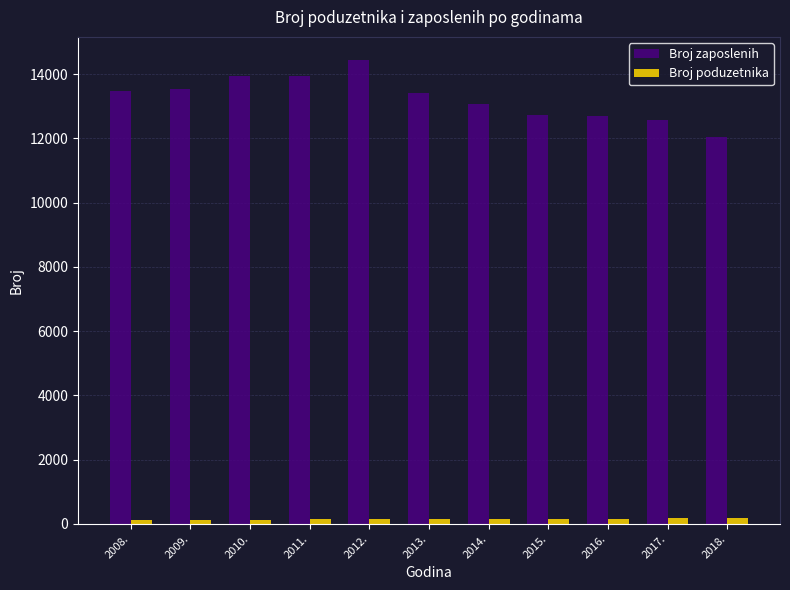

What is the label of the 11th bar from the left?

2018.